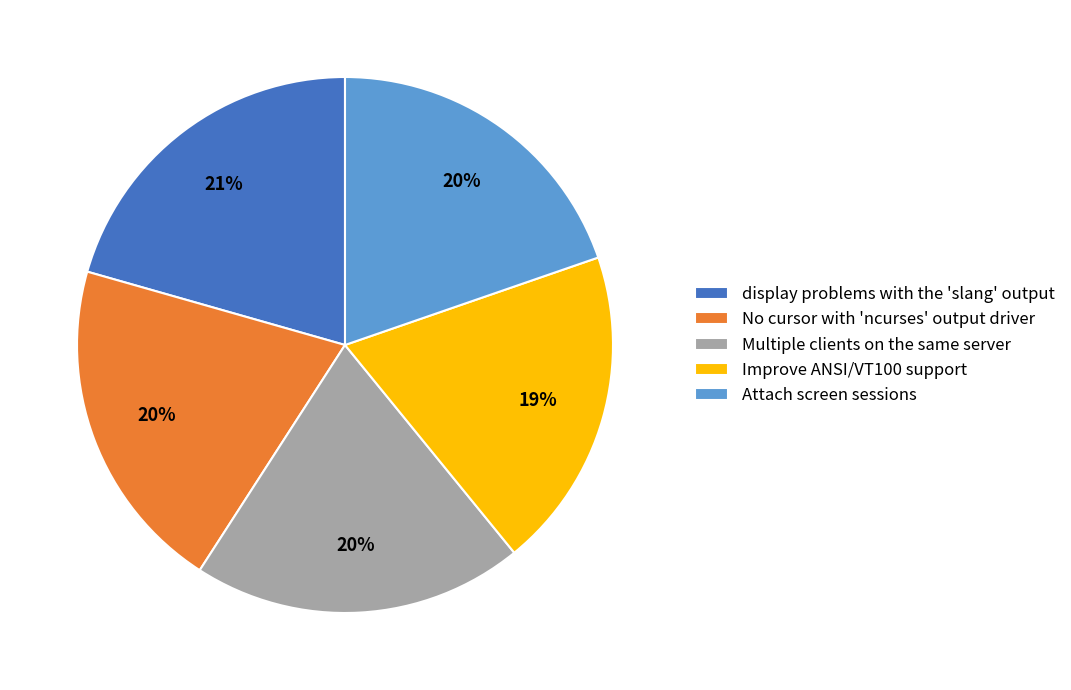

To the nearest percent, what portion does display problems with the 'slang' output represent?

21%